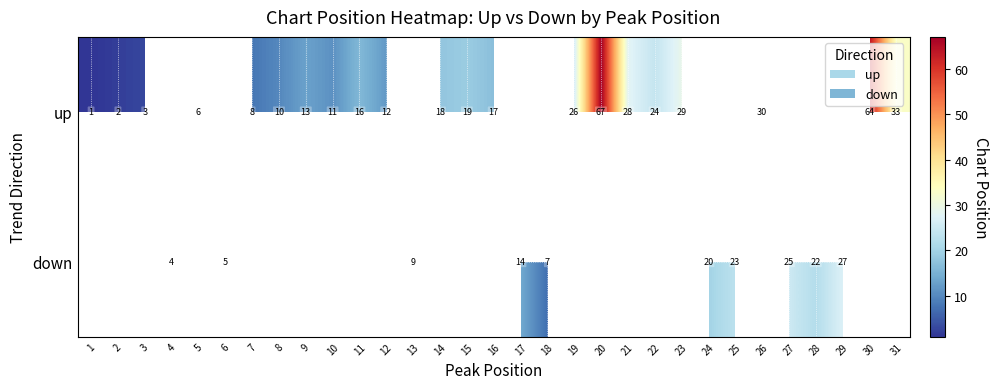

Is it true that down equals 7 at 18?

True